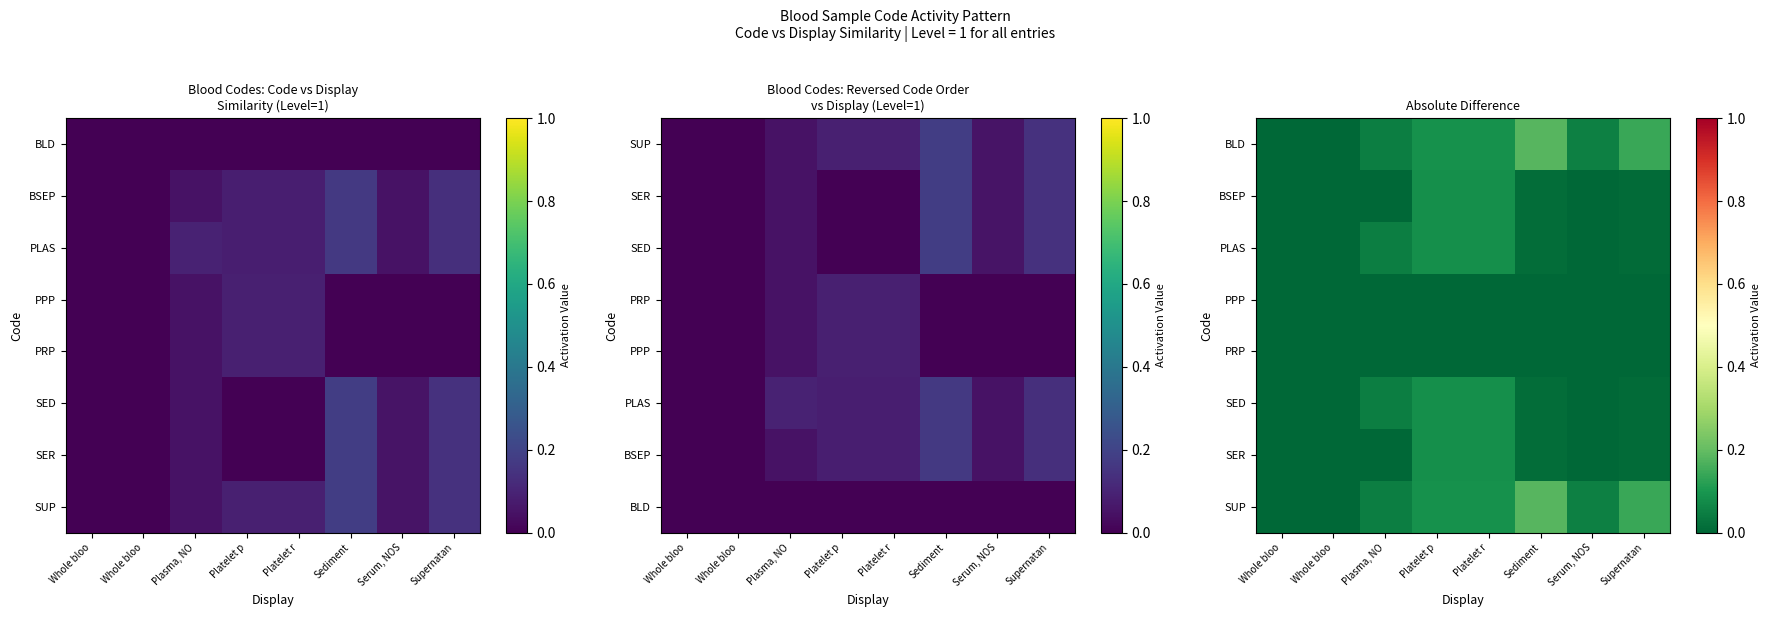

Which label corresponds to the largest value in the chart?

Sediment